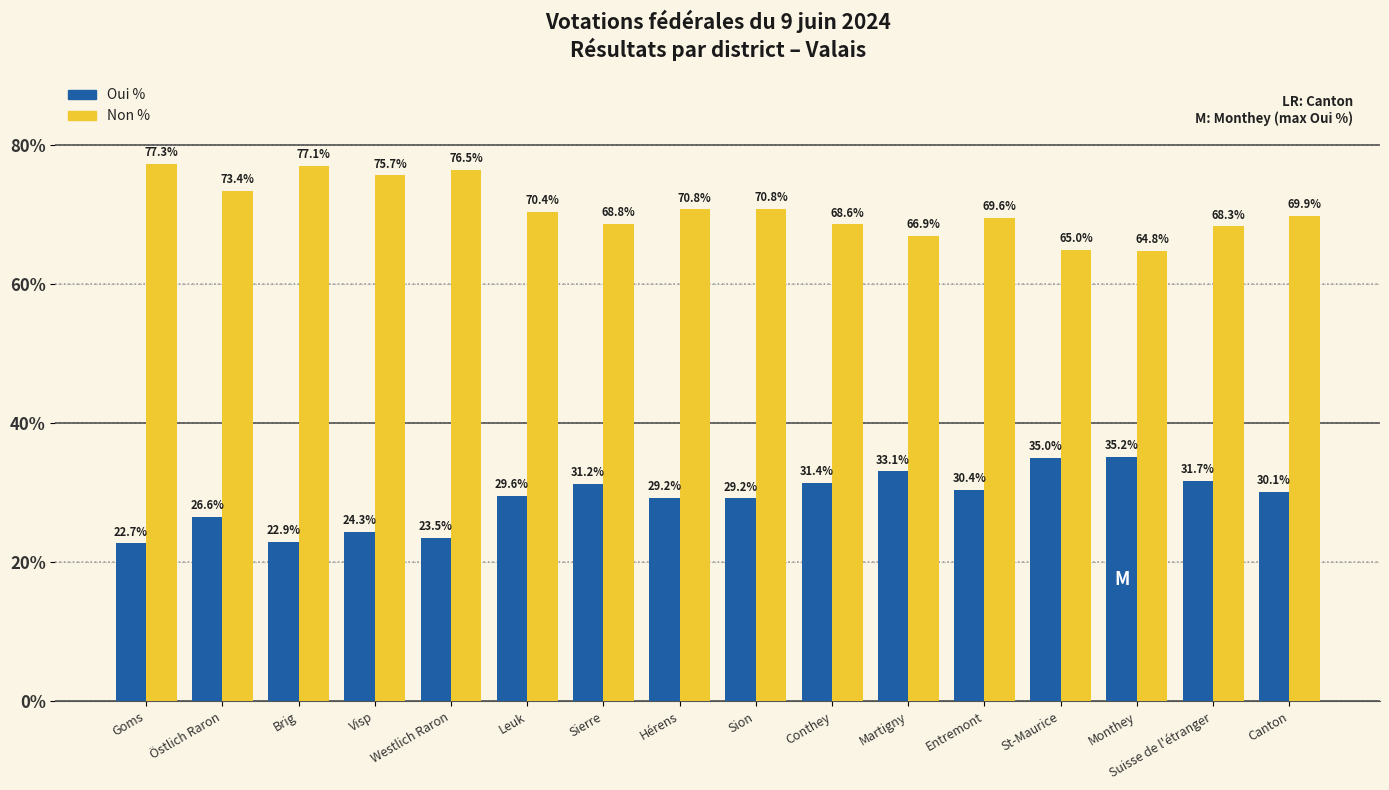

What is the label of the 9th bar from the left?

Sion